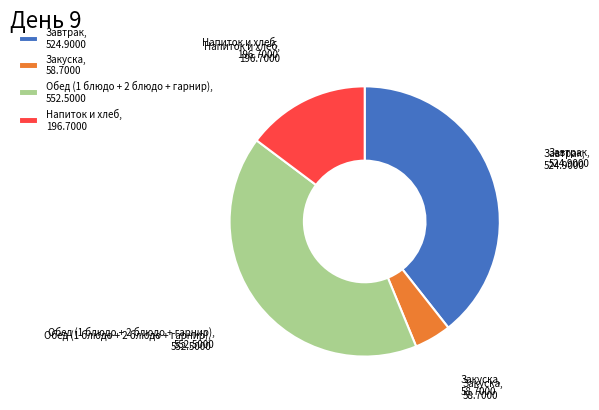

Do Закуска, 58.7000 and Напиток и хлеб, 196.7000 together represent more than half of the pie?

No